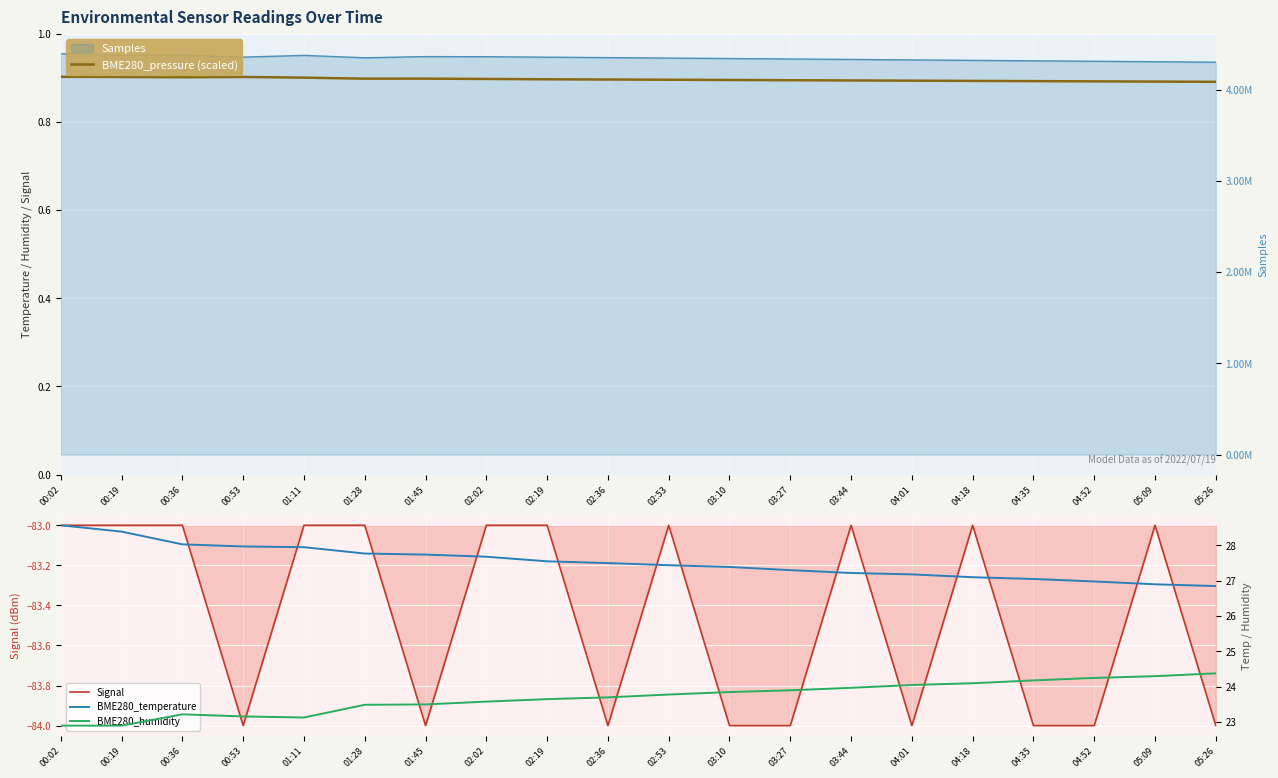

What is the minimum value for BME280_pressure (scaled)?

4085000.0